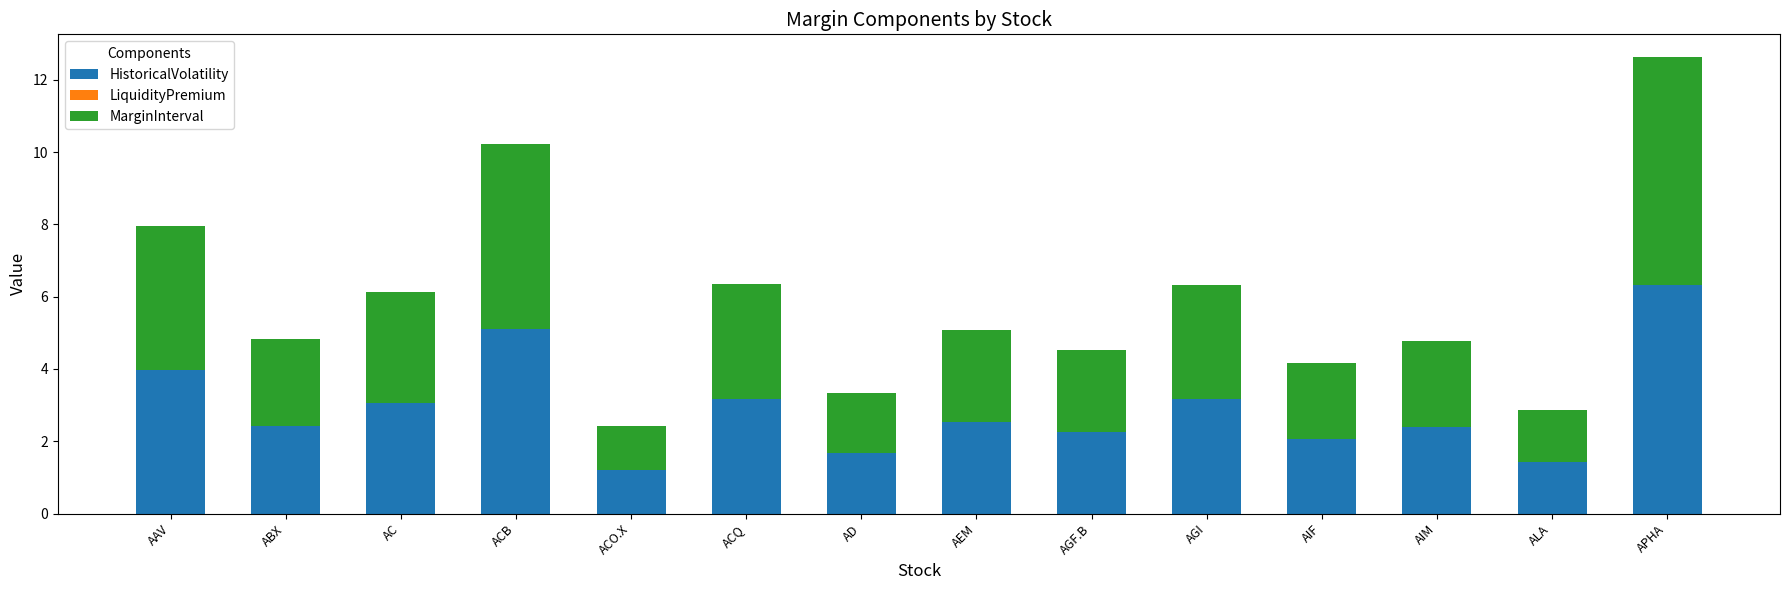

At which category is the sum across all series the highest?

APHA